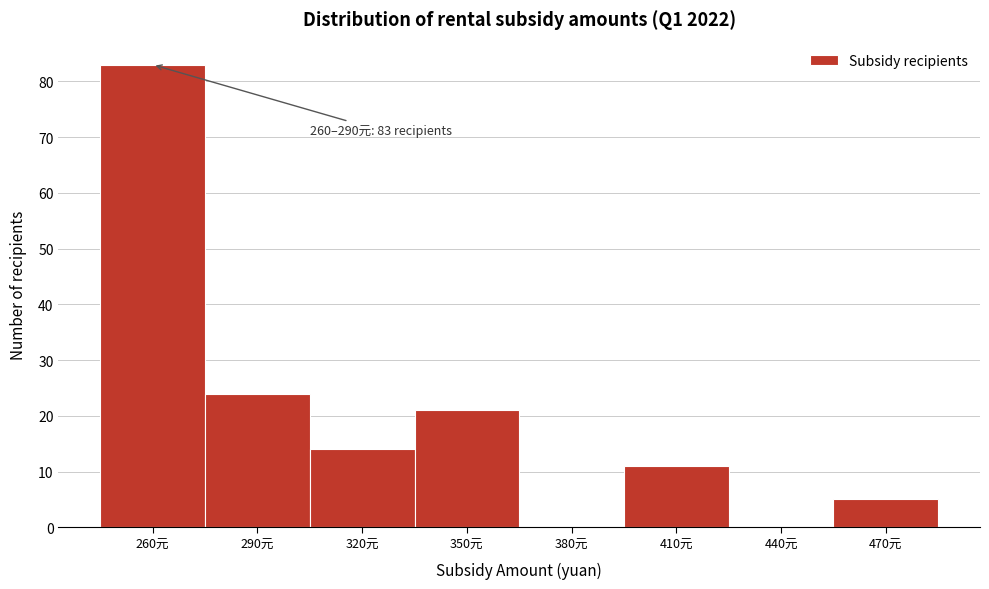

Reading left to right, transcribe all the data shown in this chart.

260元=83	290元=24	320元=14	350元=21	380元=0	410元=11	440元=0	470元=5